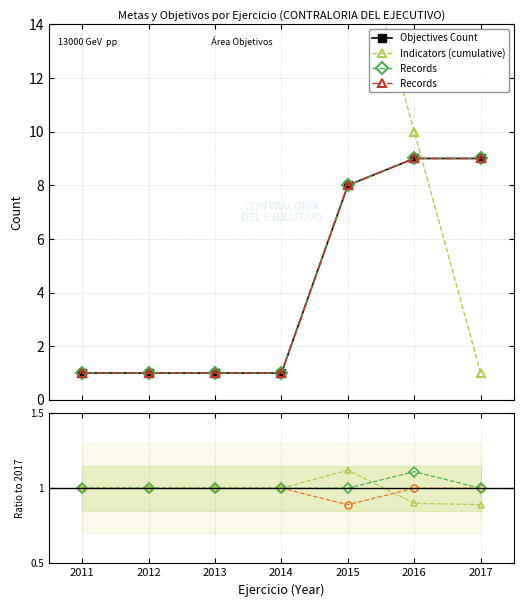

At which label does Ratio B reach its peak?

2015